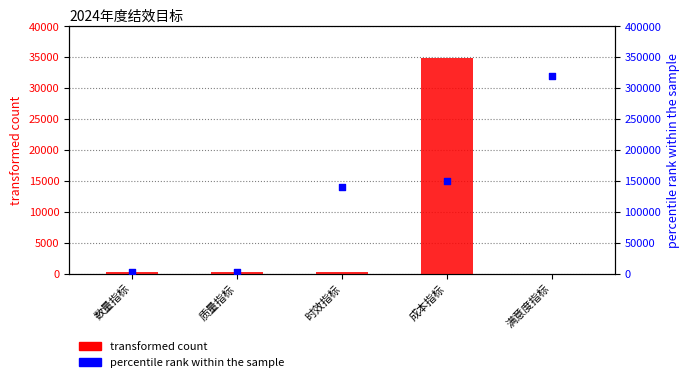

Which series reaches the maximum Y coordinate?

percentile rank within the sample